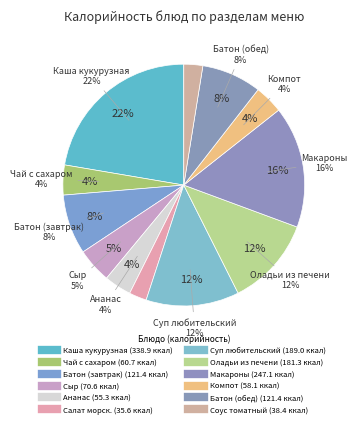

To the nearest percent, what is the difference between the Батон школьный (завтрак) and Салат из морской капусты slice percentages?

6%